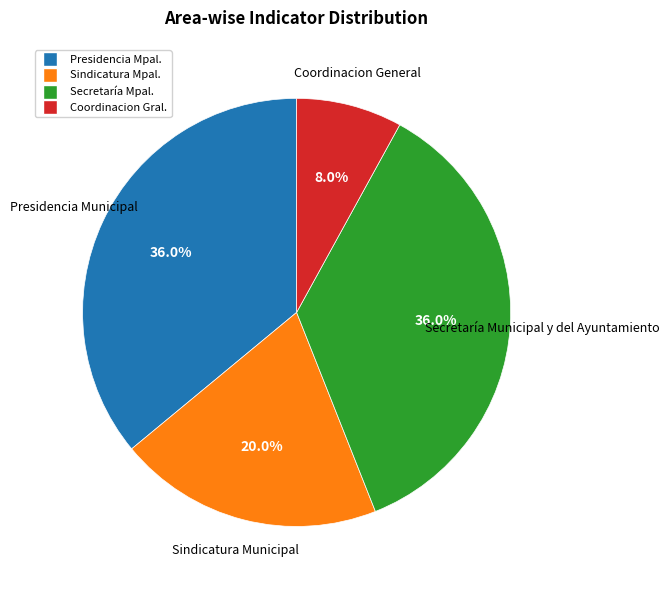

Is there a majority slice in this chart?

No